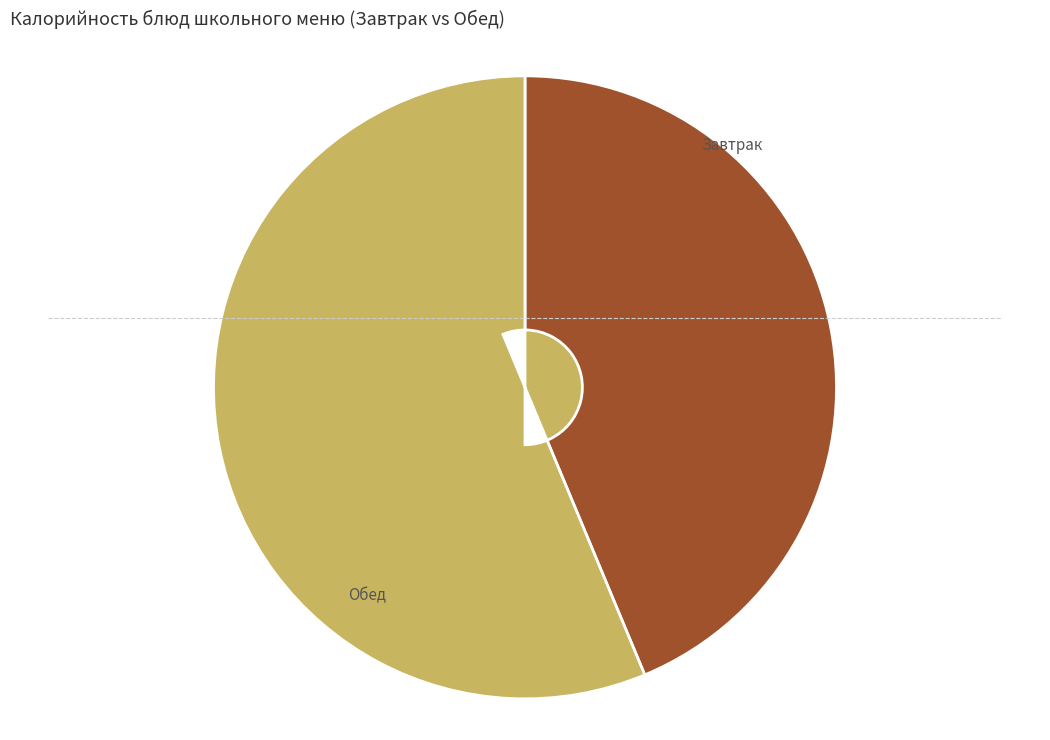

What is the majority slice?

Обед